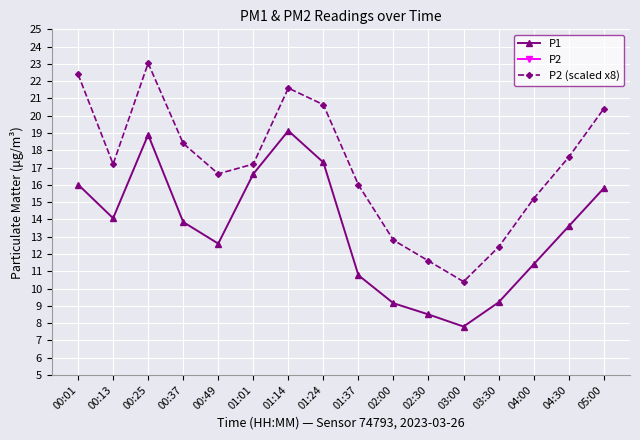

What is the sum of all P2 (scaled x8) values?

273.5